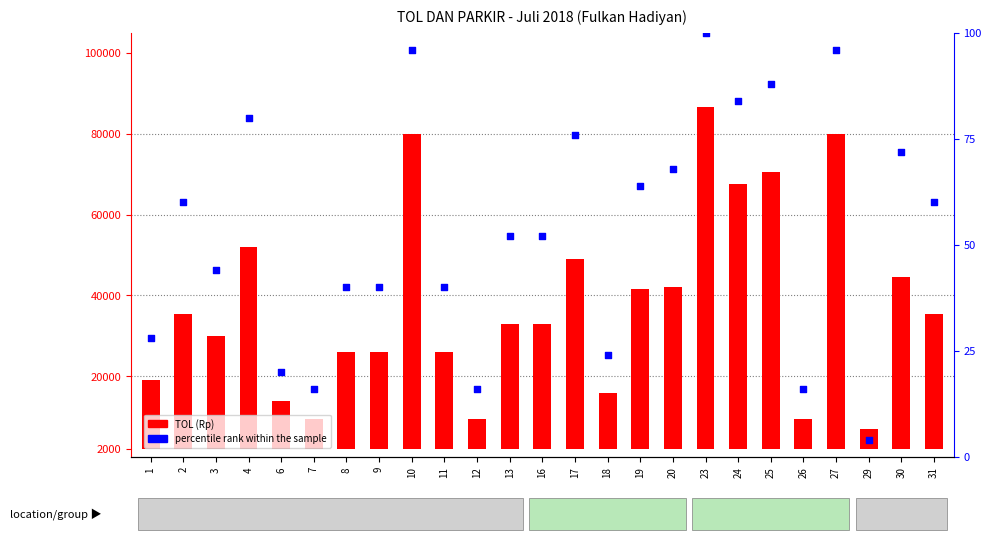

Which series has the largest total across all categories?

TOL (Rp)